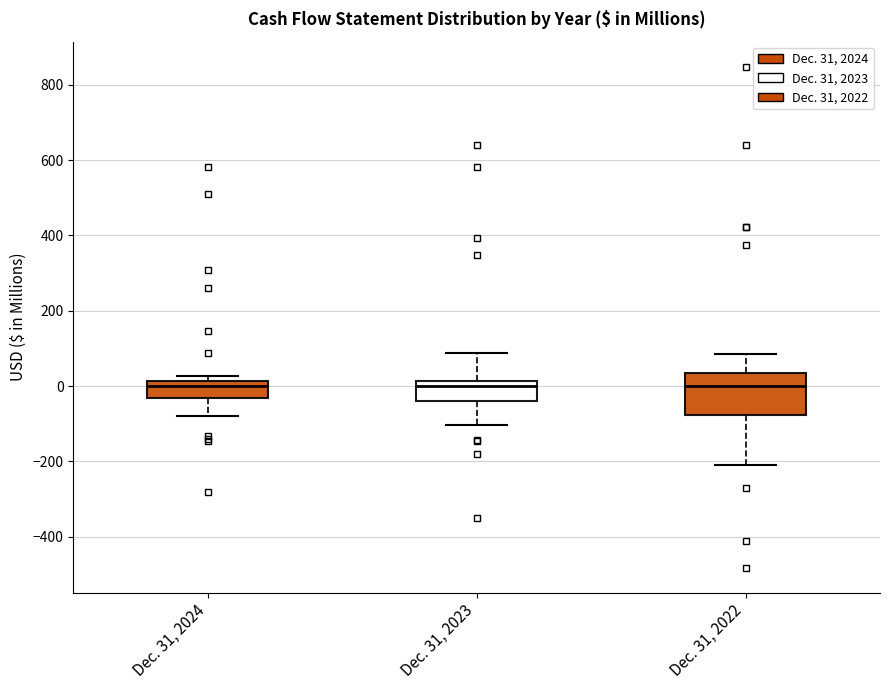

Where is the upper edge of the box for Dec. 31, 2023 on the y-axis? The values are not printed on the chart, so give them approximately, as read against the axis.

20